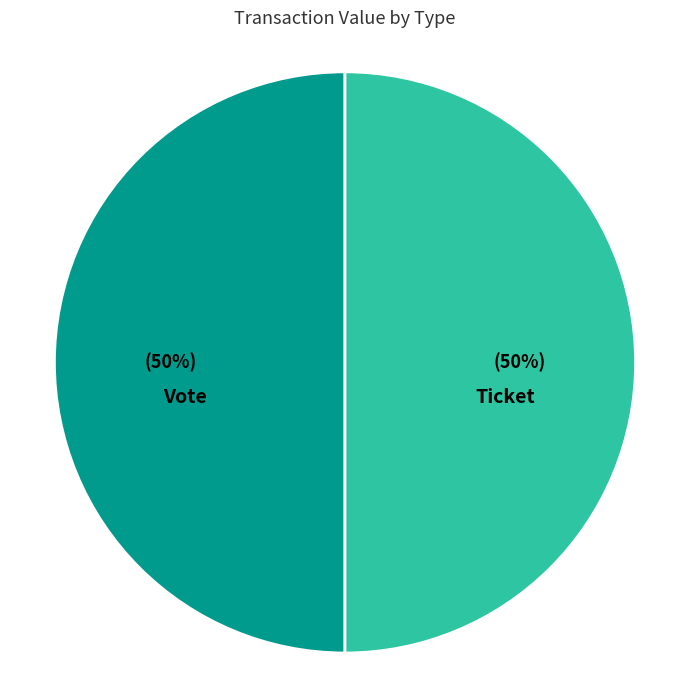

To the nearest percent, what is the average slice percentage?

50%